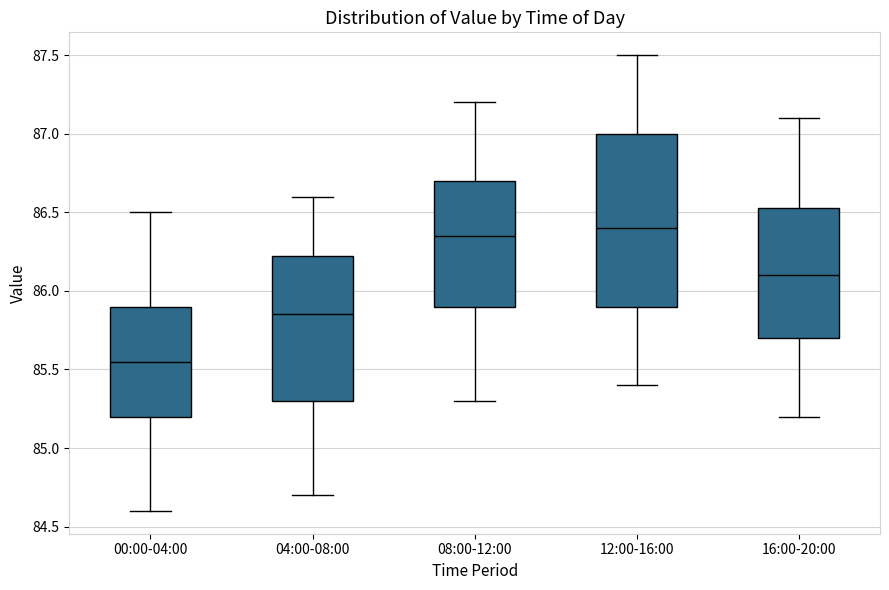

Reading left to right, read every box against the y-axis: the position of its median line, the range the box covers, and the ends of its whiskers. The values are not printed on the chart, so give them approximately, as read against the axis.

00:00-04:00: median 85.55, box 85.20 to 85.90, whiskers 84.60 to 86.50
04:00-08:00: median 85.85, box 85.30 to 86.25, whiskers 84.70 to 86.60
08:00-12:00: median 86.35, box 85.90 to 86.70, whiskers 85.30 to 87.20
12:00-16:00: median 86.40, box 85.90 to 87.00, whiskers 85.40 to 87.50
16:00-20:00: median 86.10, box 85.70 to 86.55, whiskers 85.20 to 87.10